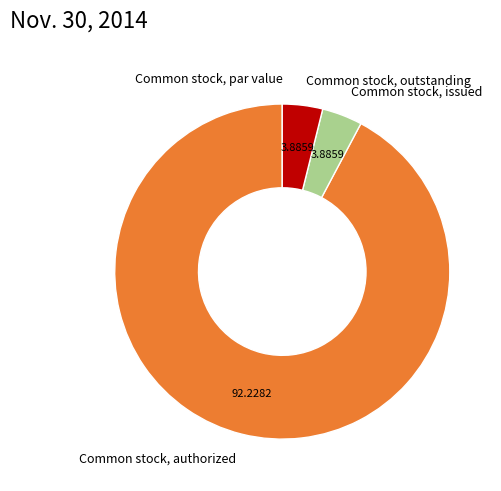

Which slice is the largest?

Common stock, authorized